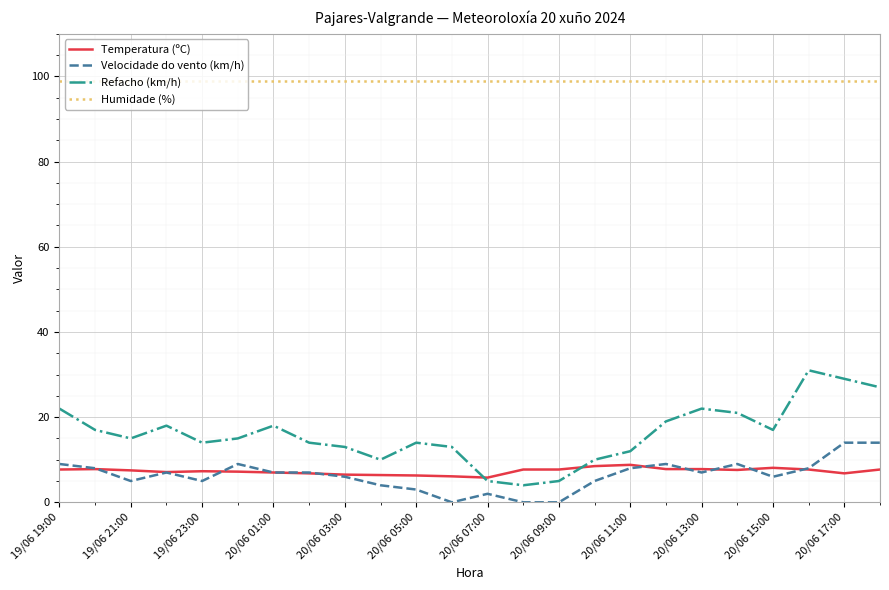

What is the maximum value for Humidade (%)?

99.0